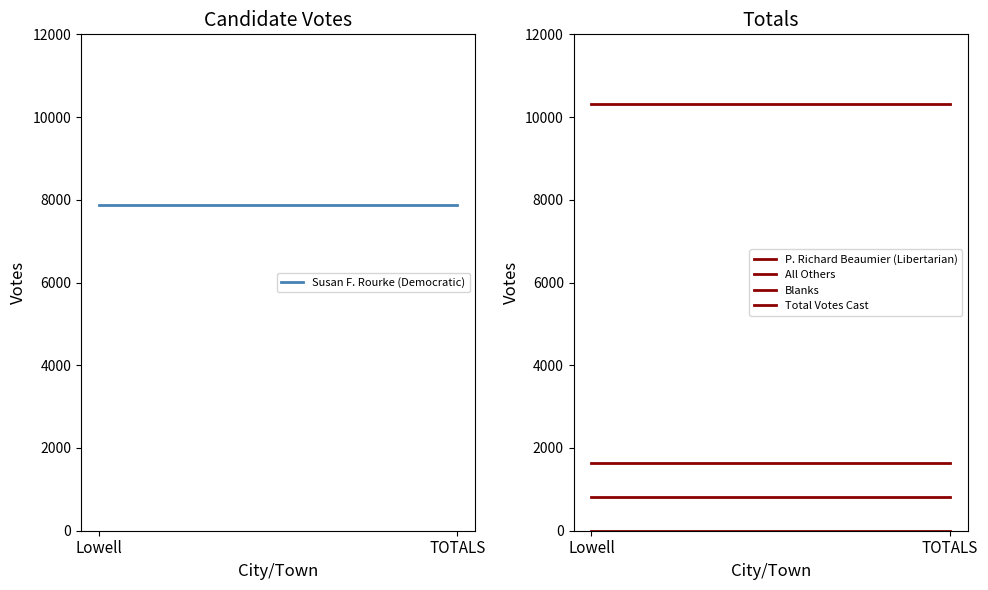

Which series has the largest total across all categories?

Total Votes Cast